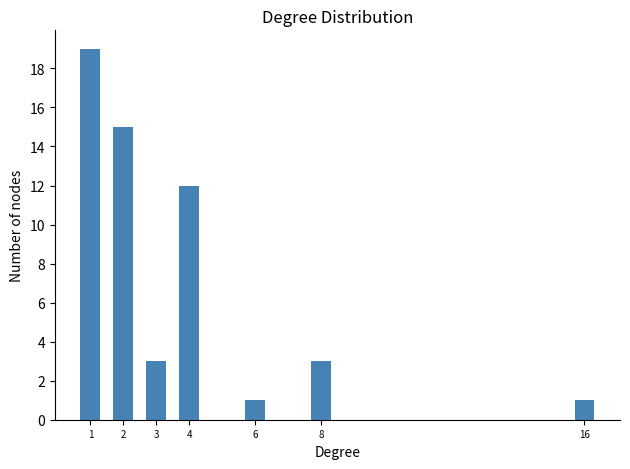

Reading right to left, list all the values displayed in this chart.

1	3	1	12	3	15	19